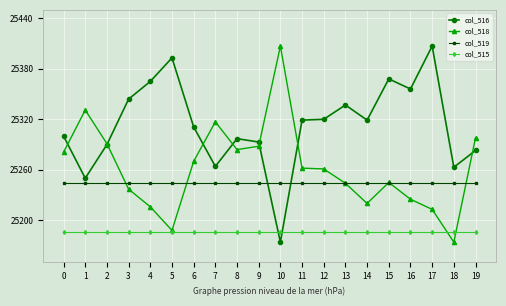

Which series has the largest total across all categories?

col_516